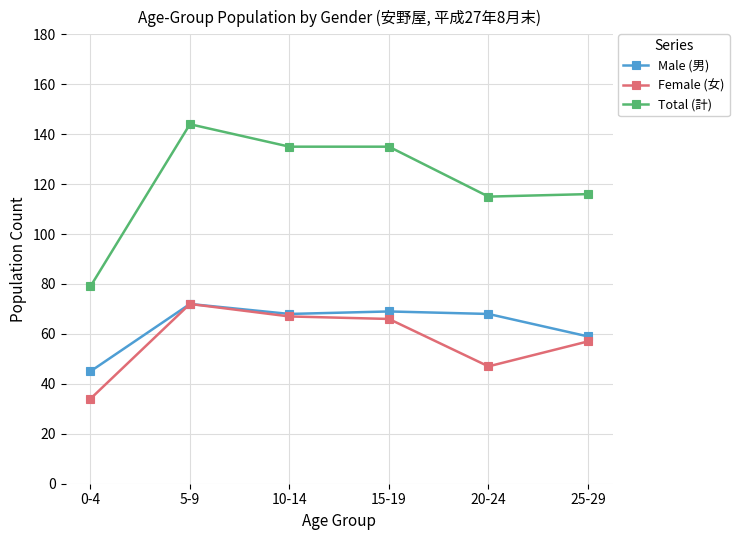

Is the value of Total (計) at 5-9 greater than the value of Male (男) at 15-19?

Yes